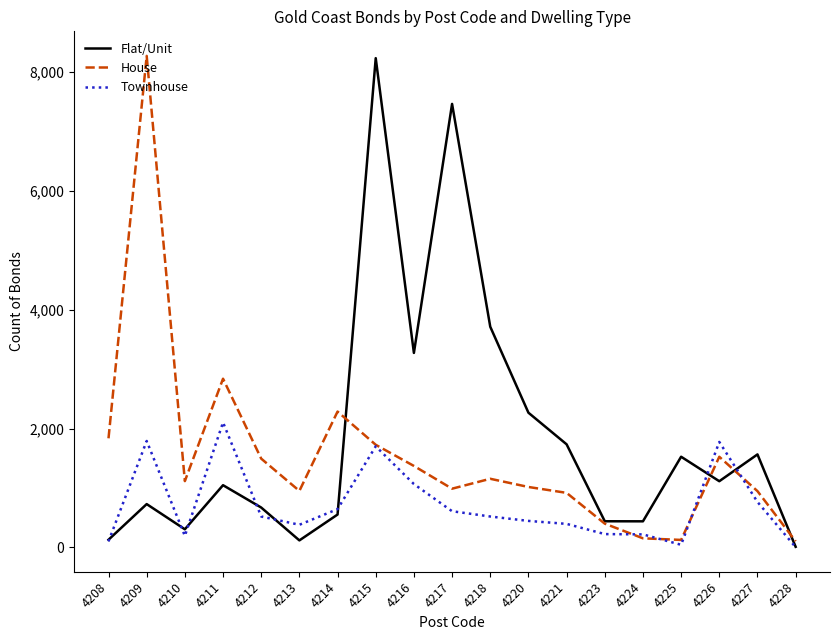

What is the spread (max minus min) of values at 4218?

3194